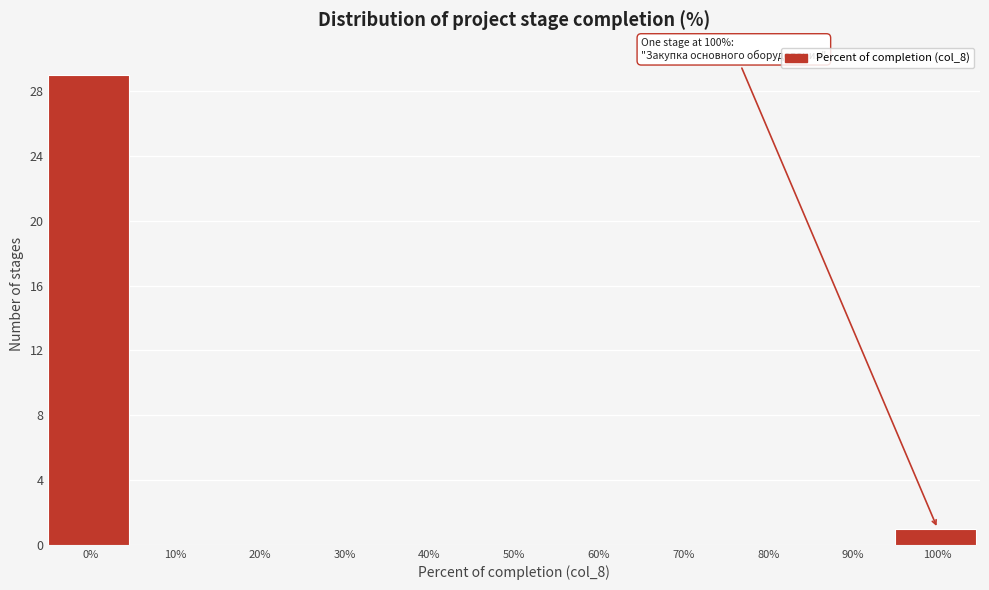

Reading right to left, what are all the values shown in this chart?

100%=1	90%=0	80%=0	70%=0	60%=0	50%=0	40%=0	30%=0	20%=0	10%=0	0%=29